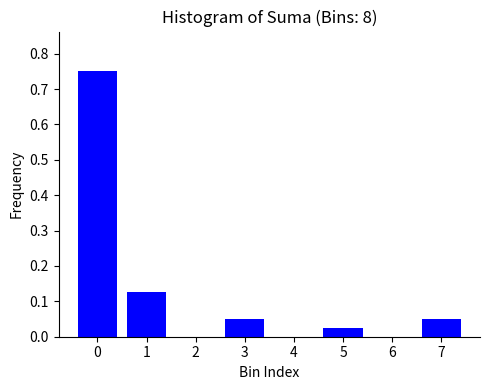

What is the sum of all values?

1.0